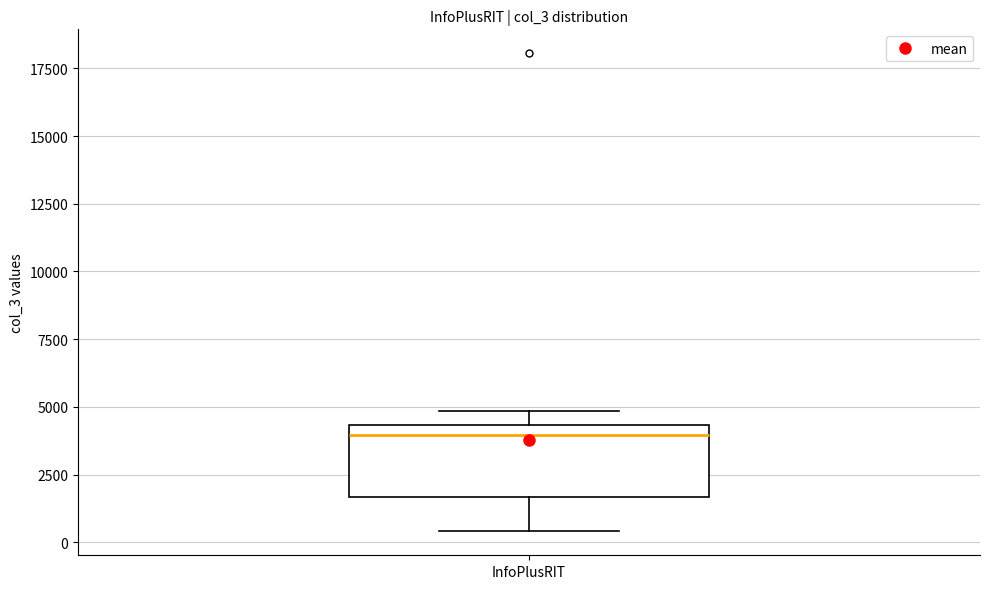

Where does the median line of the box for InfoPlusRIT sit on the y-axis? The values are not printed on the chart, so give them approximately, as read against the axis.

4000